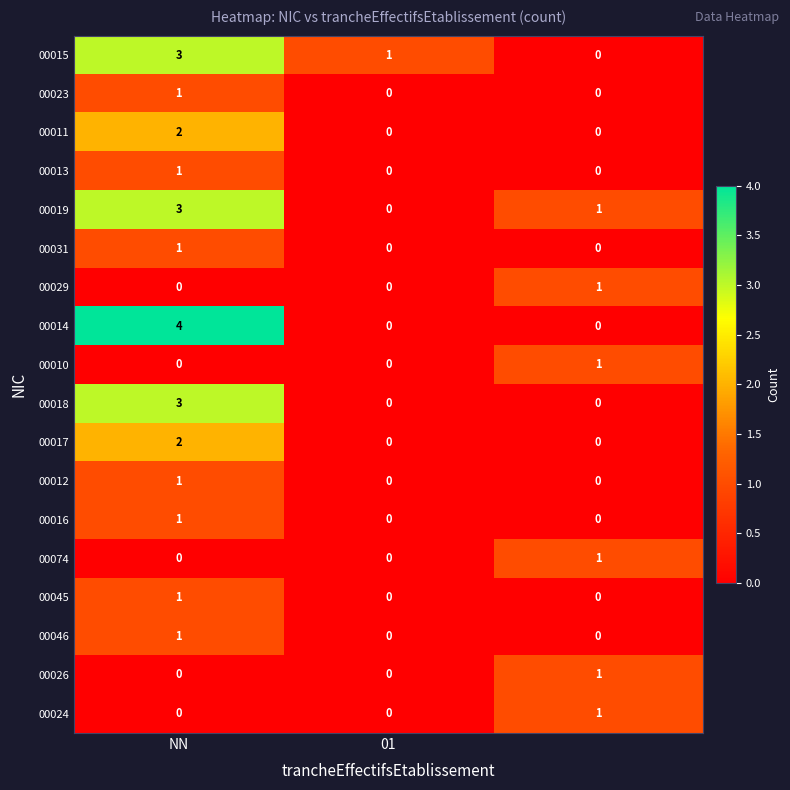

How many 00016 values are between 0 and 1?

3